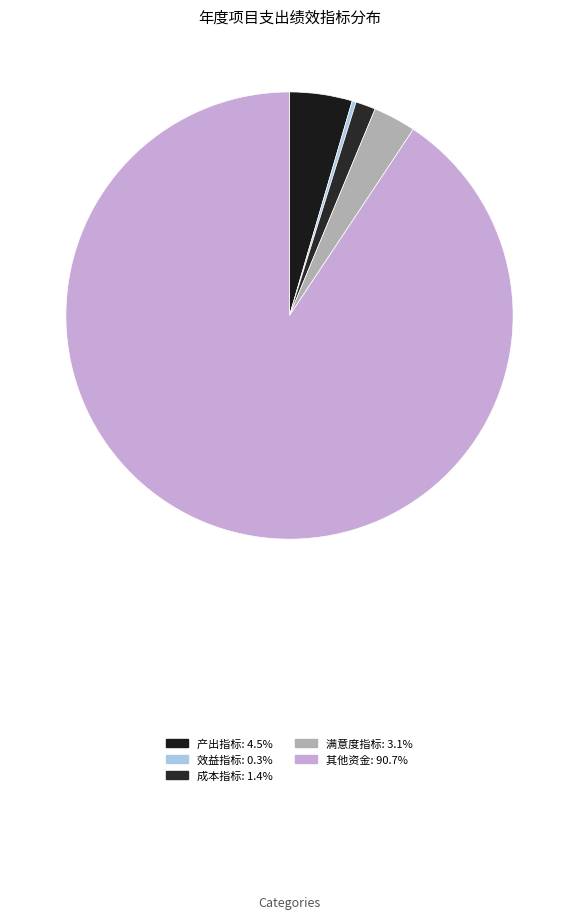

What percentage do 产出指标 and 其他资金 together represent?

95.2%